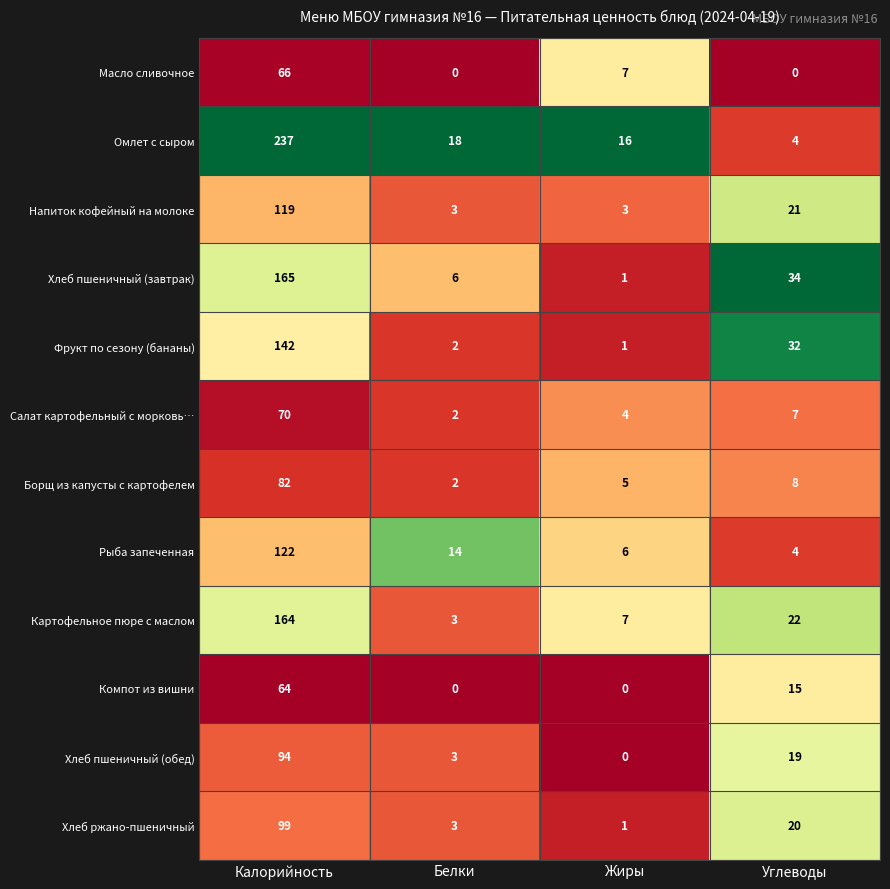

What is the maximum value shown in the chart?

237